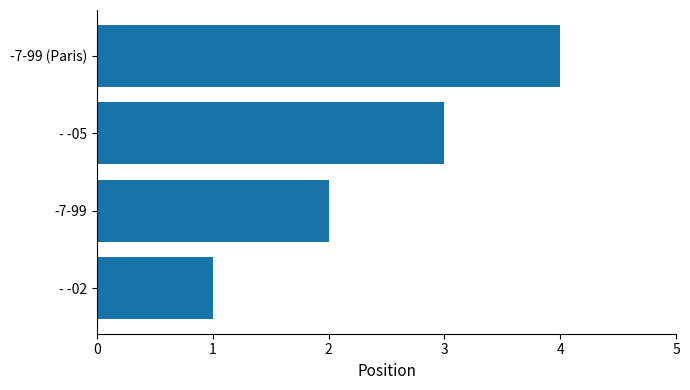

What value does the data have at - -05?

3